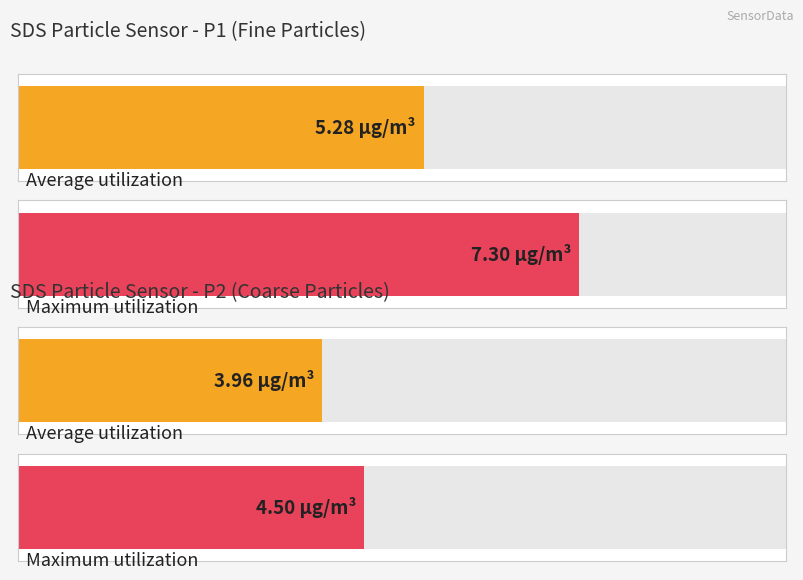

Rank the series by their maximum value, from lowest to highest.

SDS_P2, SDS_P1